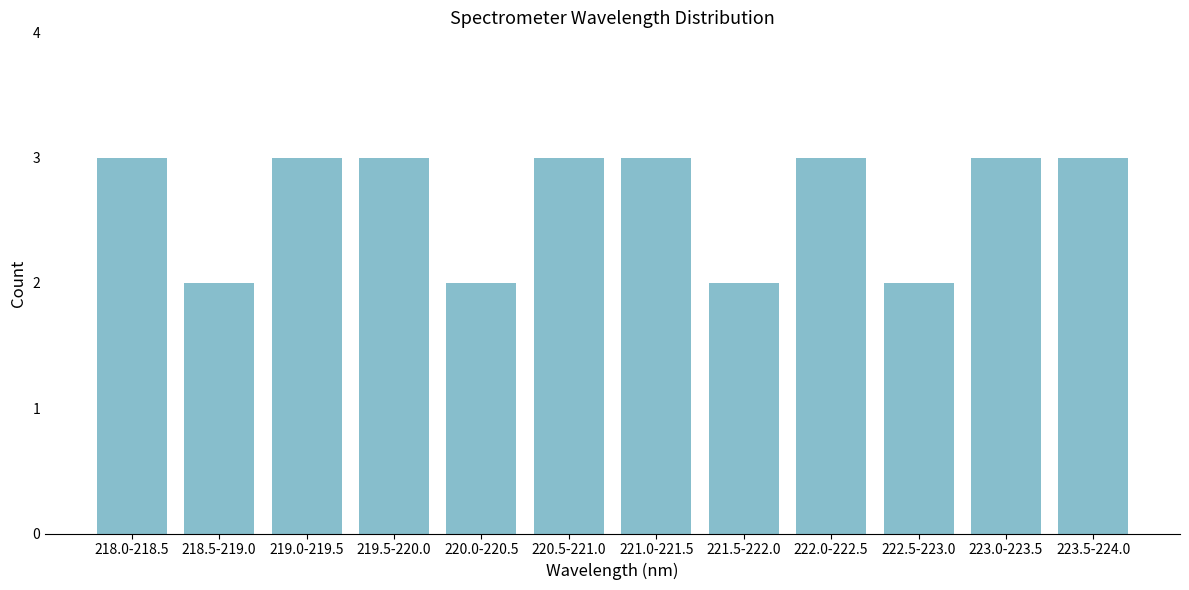

Reading left to right, list all the values displayed in this chart.

3	2	3	3	2	3	3	2	3	2	3	3